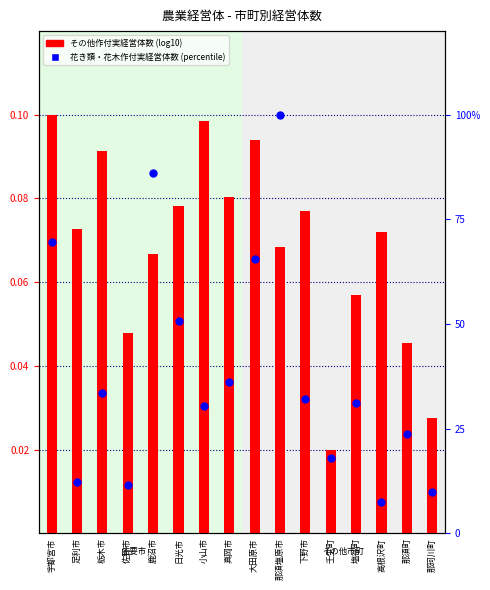

At how many categories does at least one series exceed 55?

4